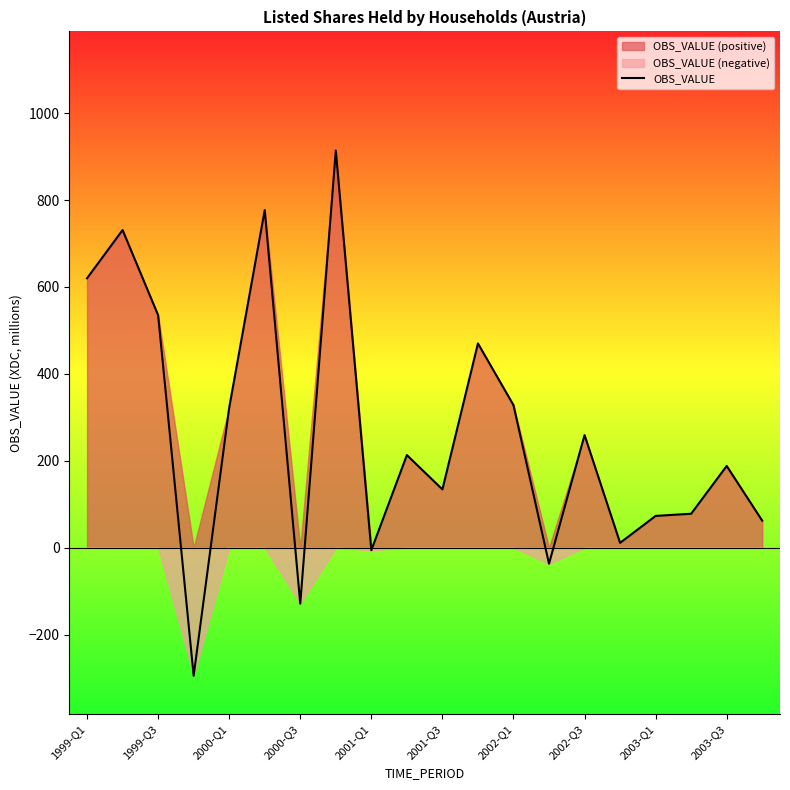

What is the difference between the second highest and minimum values?

1072